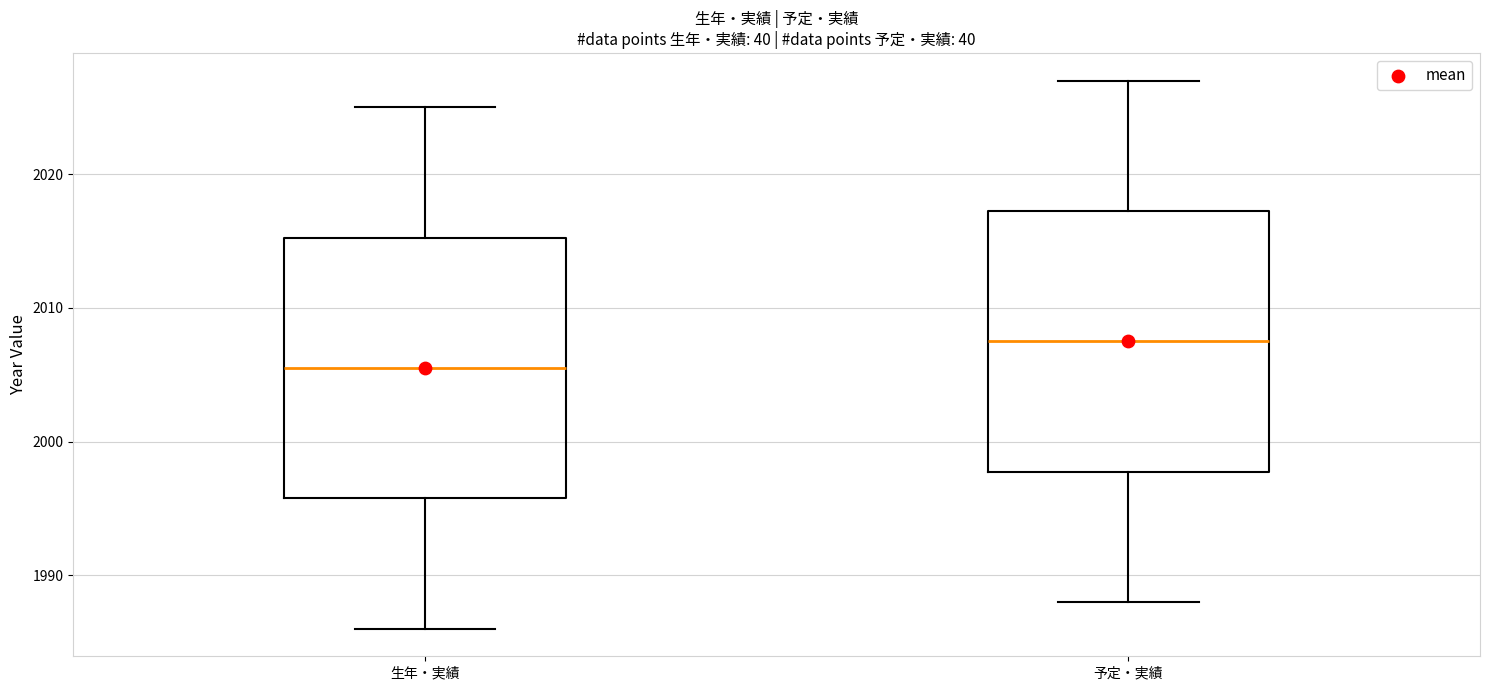

Which box's median line is the highest?

予定・実績